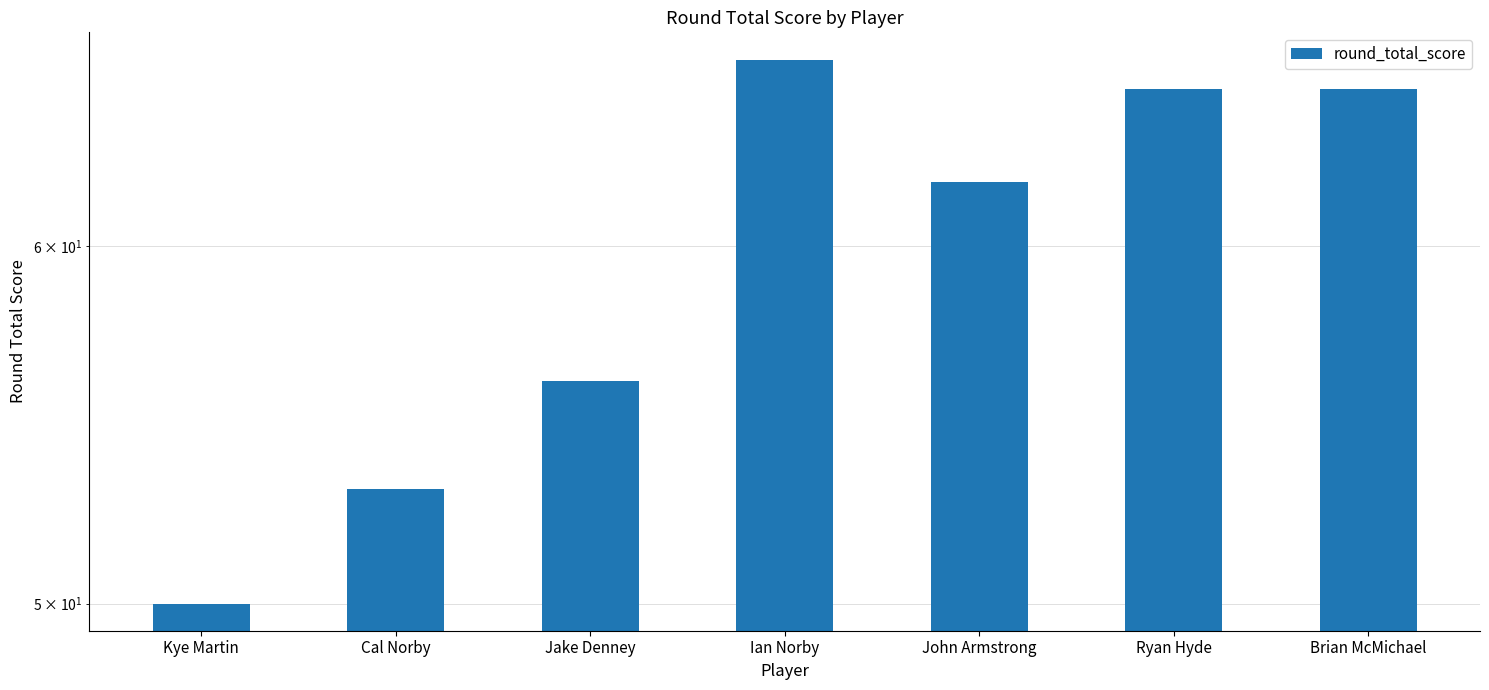

At which label does the data first exceed 62?

Ian Norby